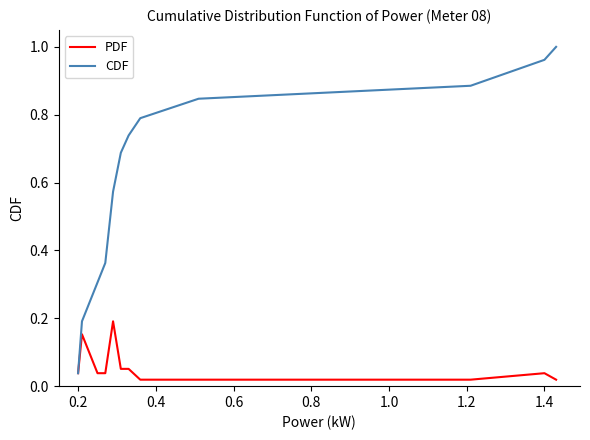

Which series has the largest range (max minus min)?

CDF